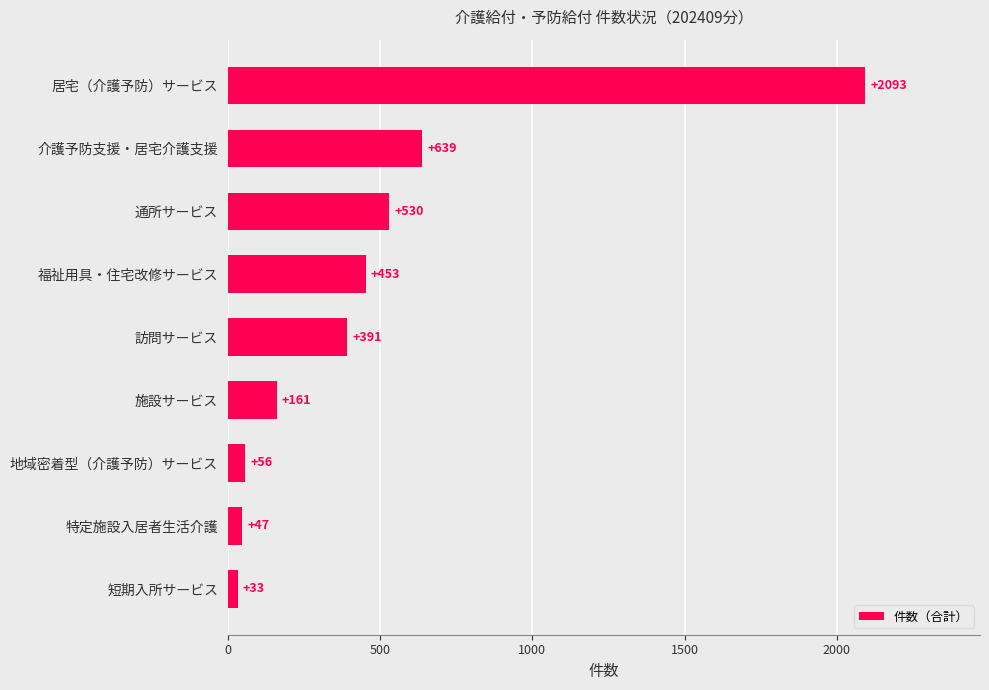

What is the change in value from 短期入所サービス to 通所サービス?

+497